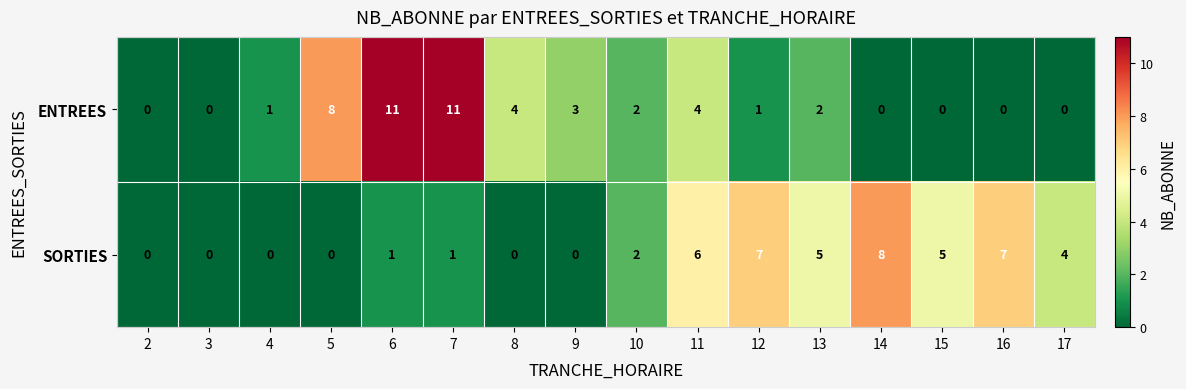

Between 3 and 17, which series saw the biggest shift?

SORTIES